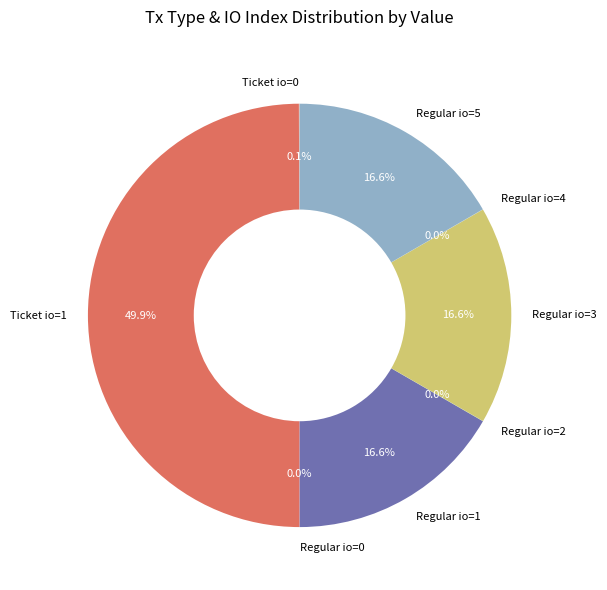

Do Regular io=5 and Regular io=1 together represent more than half of the pie?

No